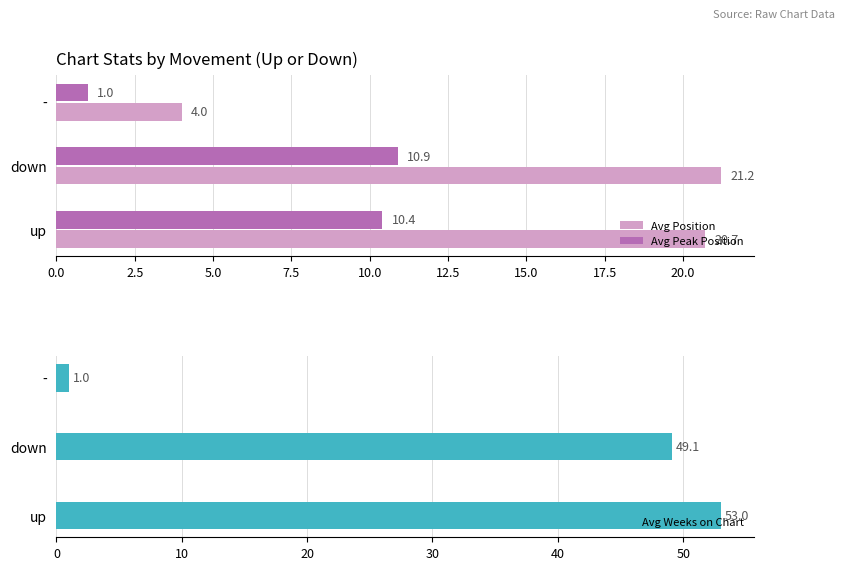

True or false: Avg Peak Position has a value of 10.9 at down.

True